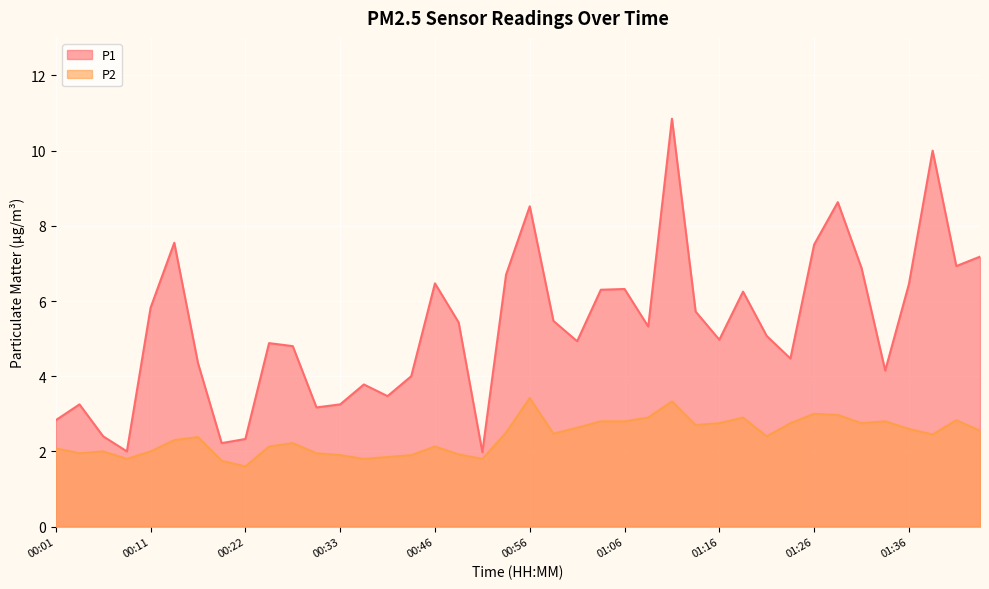

How many interior local valleys does the P2 series have?

10